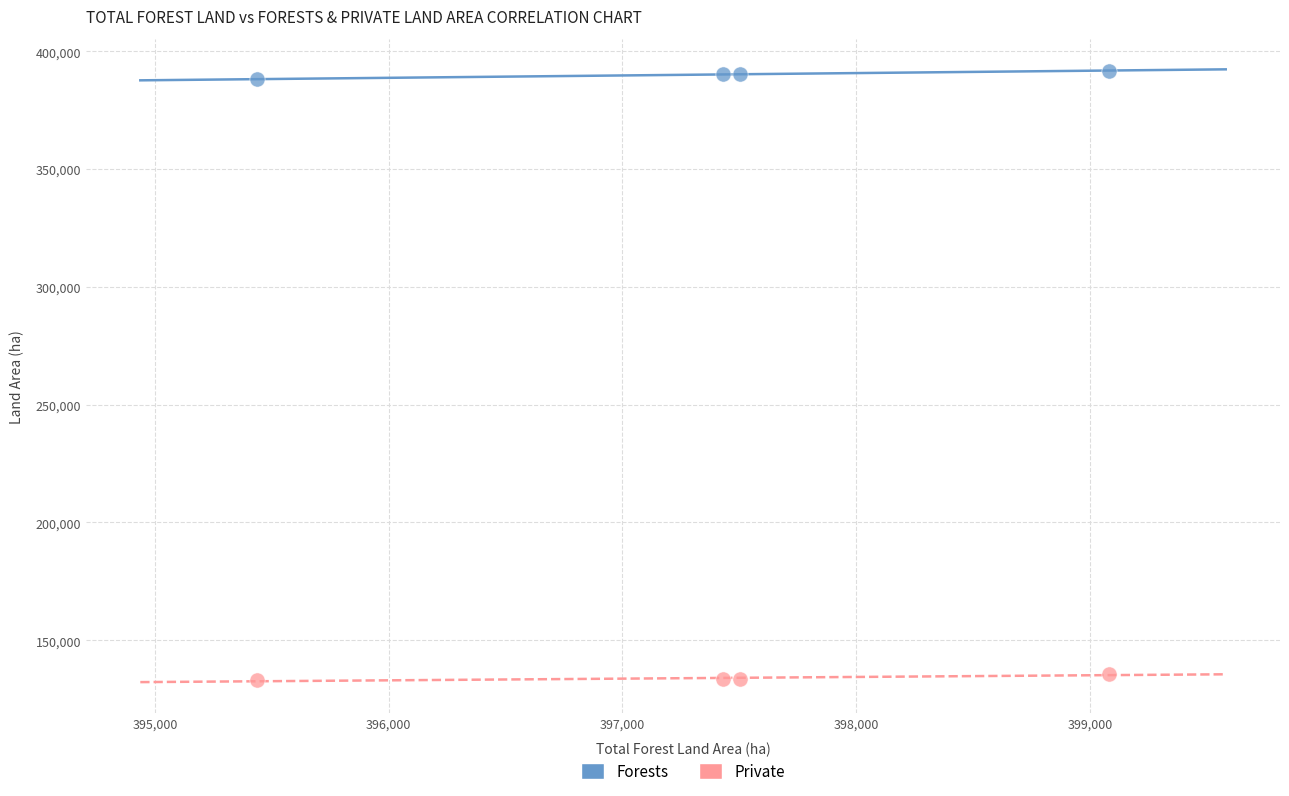

Which series contains the highest Y value?

Forests